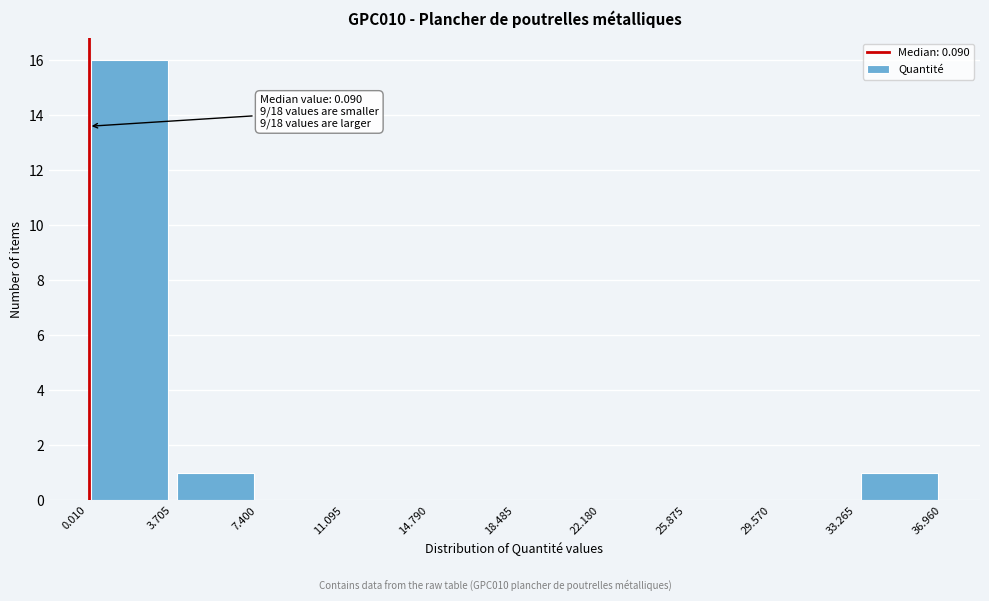

Which range on the x-axis has the tallest bar?

0.010 to 3.705